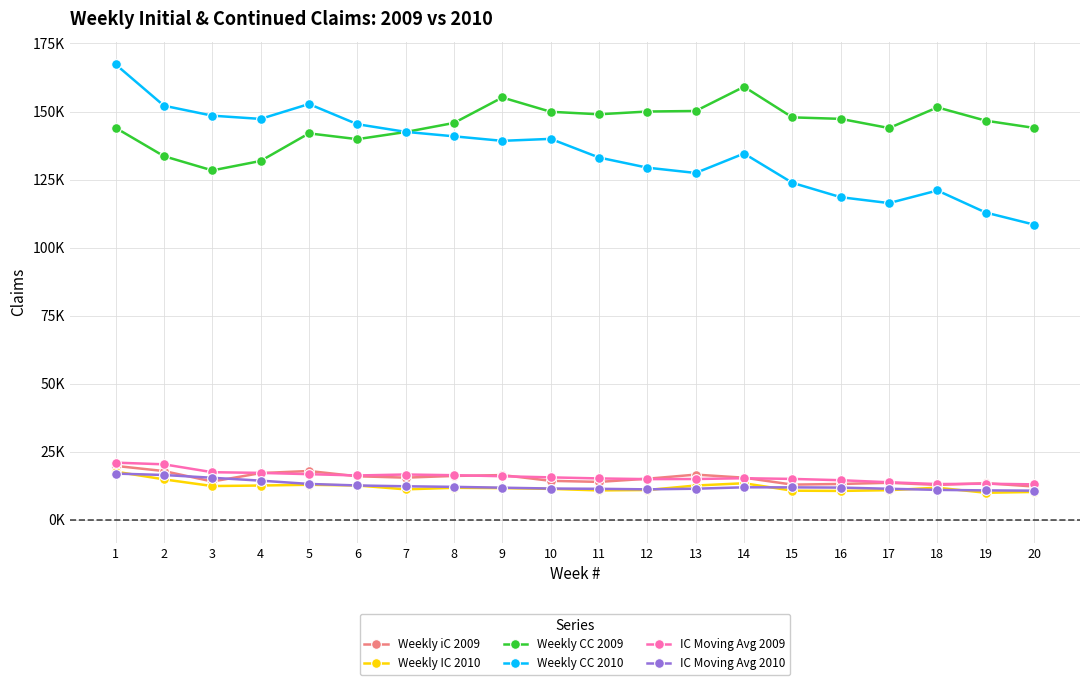

Reading right to left, list all the values displayed in this chart.

Weekly iC 2009: 12273.0	13477.0	12866.0	13642.0	13206.0	12968.0	15518.0	16636.0	15131.0	13972.0	14361.0	16469.0	16159.0	15532.0	16032.0	17972.0	17199.0	14110.0	17947.0	19844.0
Weekly IC 2010: 10277.0	9977.0	11834.0	10919.0	10650.0	10741.0	13470.0	12633.0	10988.0	10836.0	11403.0	11683.0	11796.0	11227.0	12654.0	12908.0	12637.0	12441.0	14896.0	17736.0
Weekly CC 2009: 143987.0	146640.0	151522.0	143930.0	147307.0	147856.0	159094.0	150200.0	150004.0	148985.0	149914.0	155156.0	145809.0	142473.0	139849.0	141979.0	131846.0	128371.0	133602.0	144015.0
Weekly CC 2010: 108465.0	112893.0	120999.0	116371.0	118536.0	123818.0	134572.0	127436.0	129381.0	133105.0	139956.0	139236.0	140893.0	142532.0	145344.0	152758.0	147290.0	148479.0	152141.0	167321.0
IC Moving Avg 2009: 13064.5	13297.8	13170.5	13833.5	14582.0	15063.2	15314.2	15025.0	14983.2	15240.2	15630.2	16048.0	16423.8	16683.8	16328.2	16807.0	17275.0	17527.2	20421.5	21040.0
IC Moving Avg 2010: 10751.8	10845.0	11036.0	11445.0	11873.5	11958.0	11981.8	11465.0	11227.5	11429.5	11527.2	11840.0	12146.2	12356.5	12660.0	13220.5	14427.5	15485.2	16501.8	17026.0